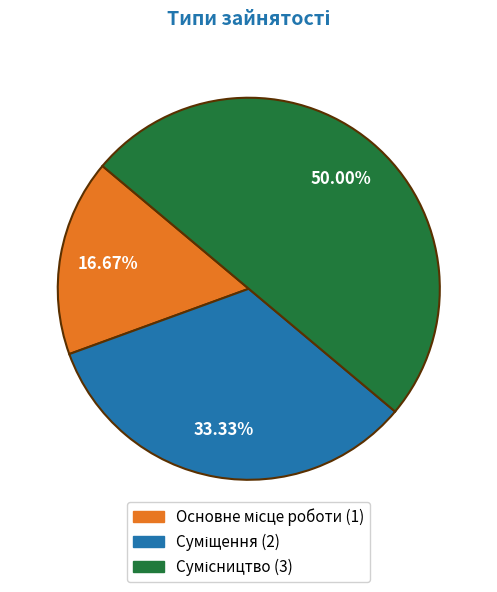

How many segments does this pie chart have?

3